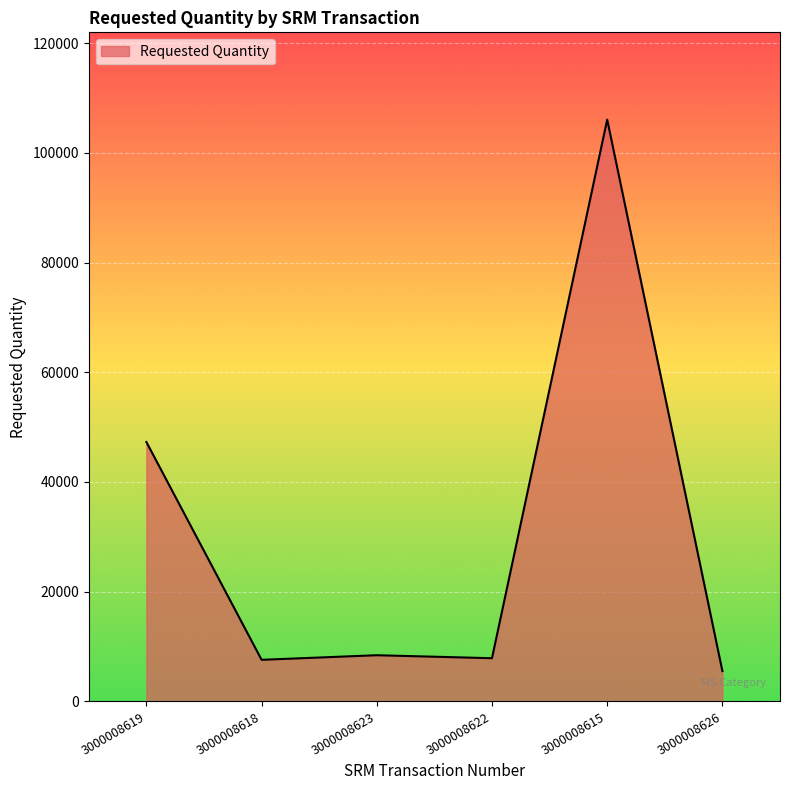

What is the sum of the values at 3000008623 and 3000008615?

114470